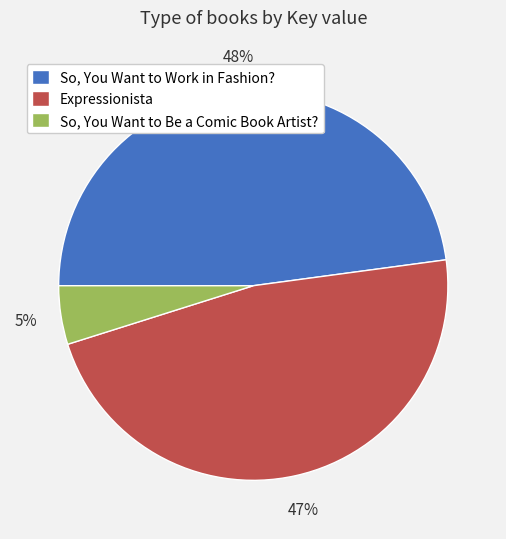

To the nearest percent, what is the difference between the So, You Want to Be a Comic Book Artist? and So, You Want to Work in Fashion? slice percentages?

43%